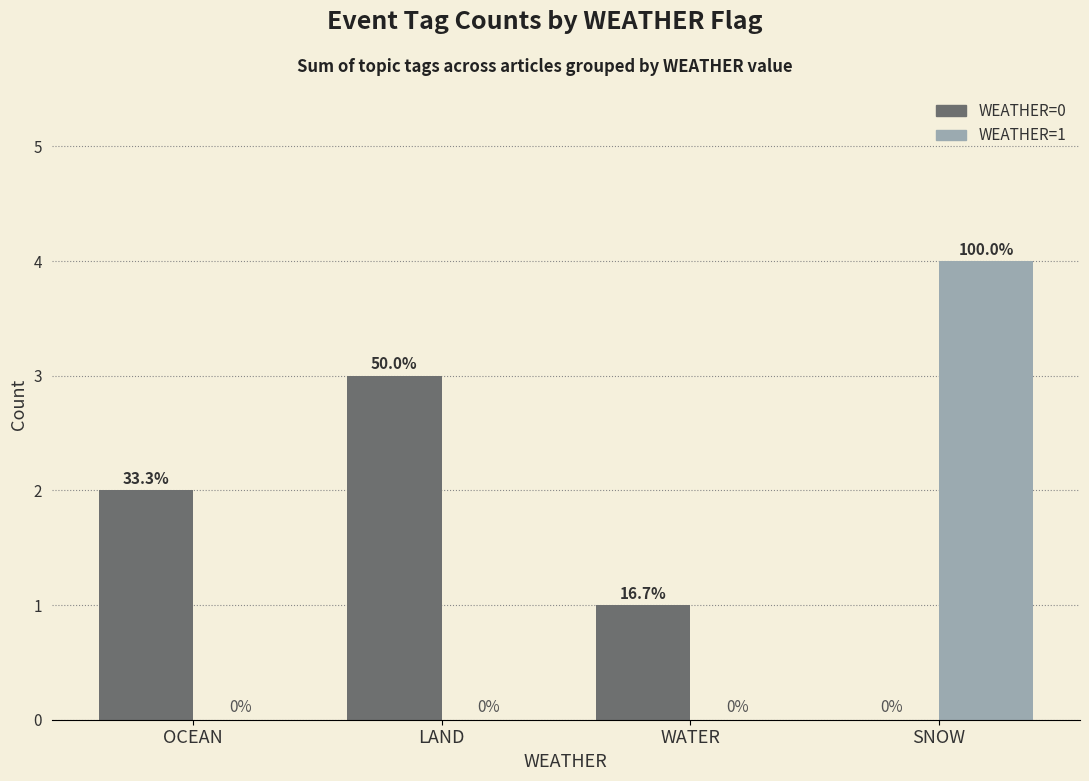

Where is WEATHER=0 nearest to the value 1?

WATER